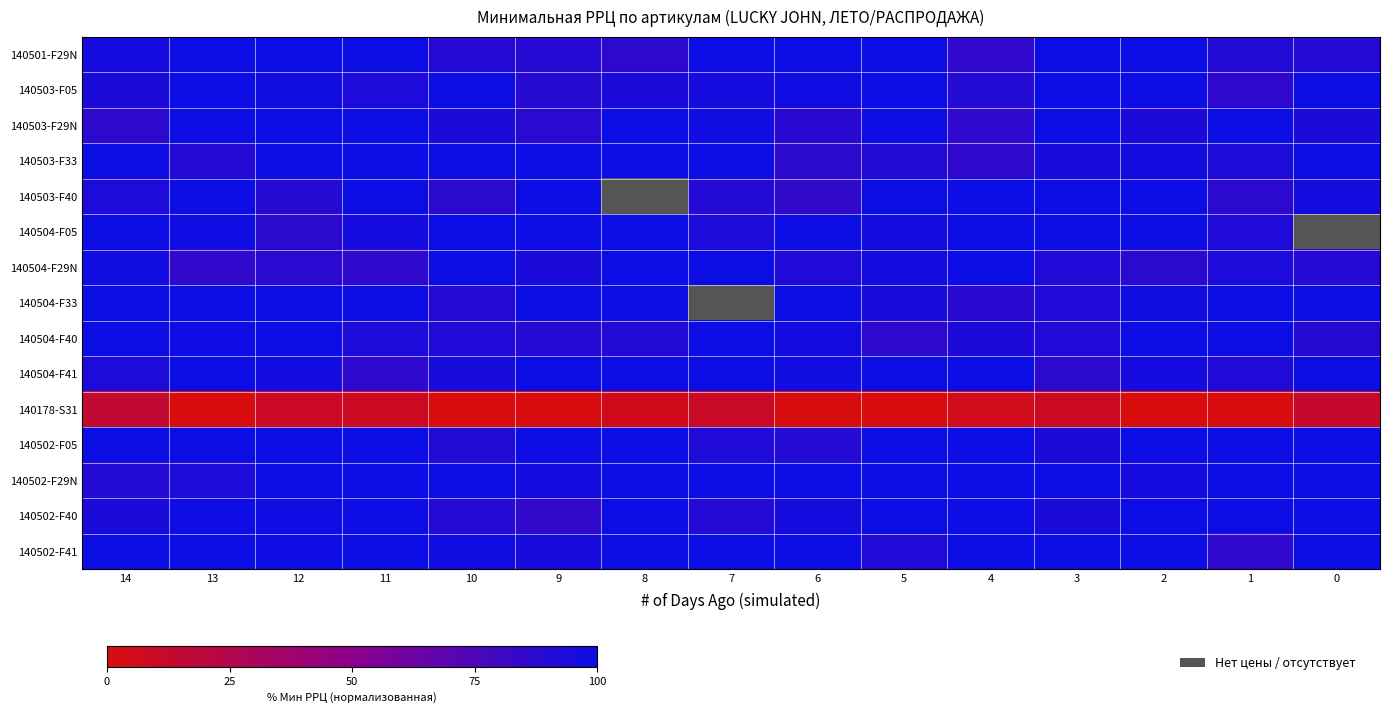

How many data points does each series have?

15